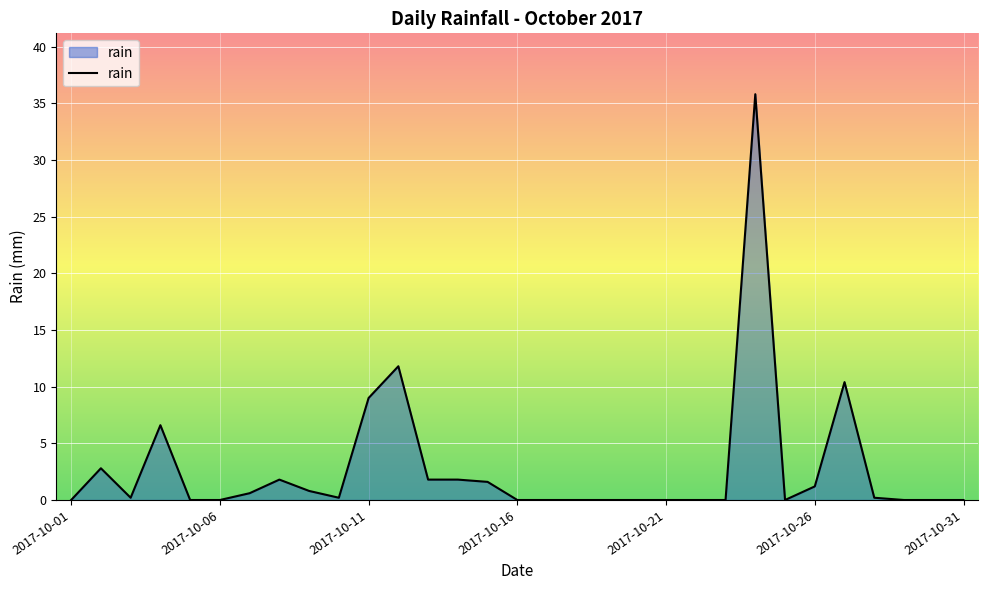

What is the greatest value displayed?

35.8